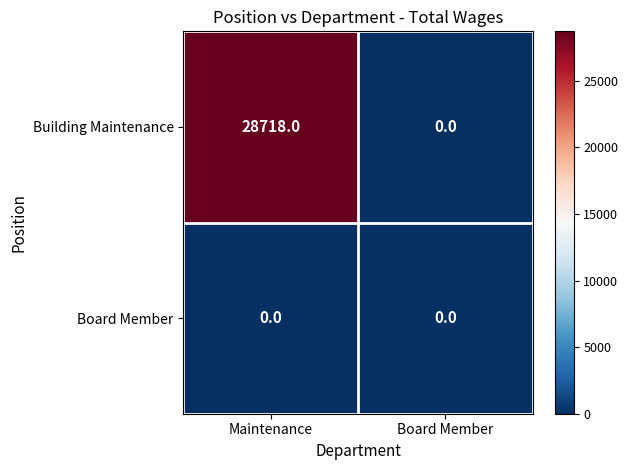

True or false: Board Member has a value of 0 at Board Member.

True